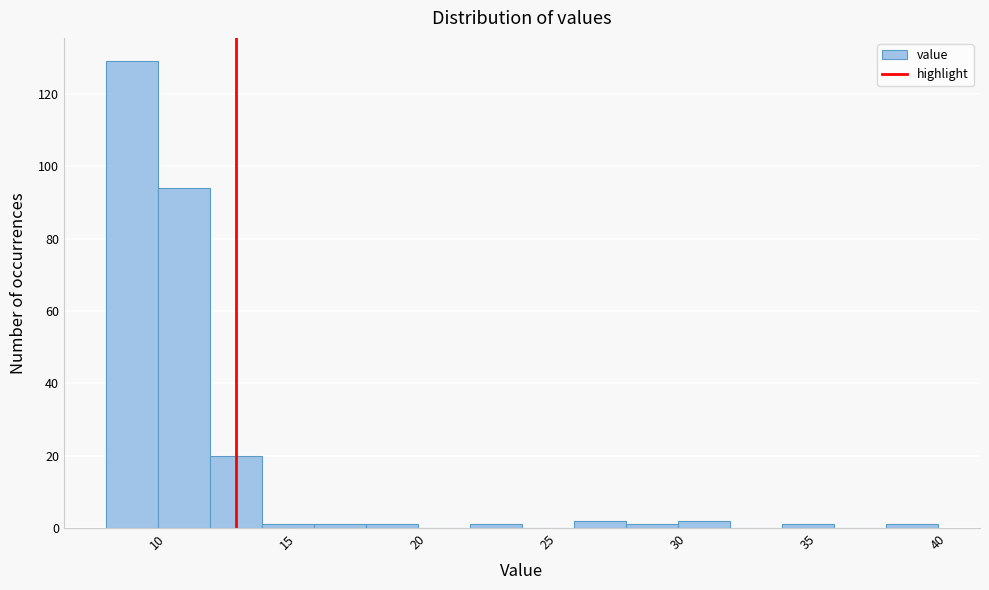

Reading left to right, transcribe this chart: for each bar, give the range it covers on the x-axis and its height. The values are not printed on the chart, so give them approximately, as read against the axis.

8 to 10: 130
10 to 12: 94
12 to 14: 20
14 to 16: under 2
16 to 18: under 2
18 to 20: under 2
20 to 22: 0
22 to 24: under 2
24 to 26: 0
26 to 28: 2
28 to 30: under 2
30 to 32: 2
32 to 34: 0
34 to 36: under 2
36 to 38: 0
38 to 40: under 2